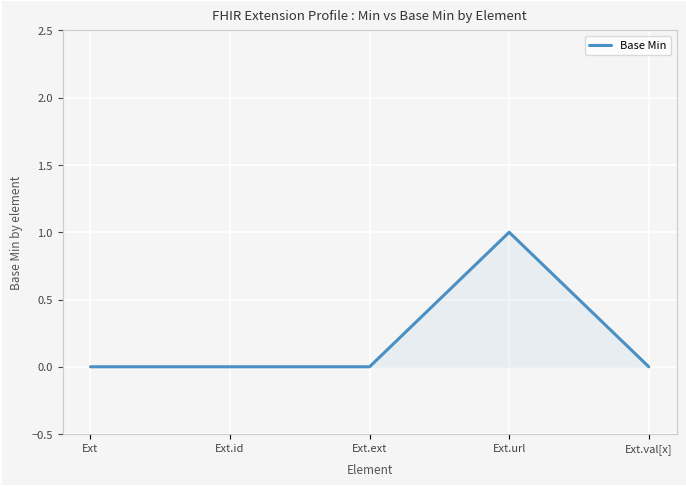

What is the change in value from Ext.id to Ext.url?

+1